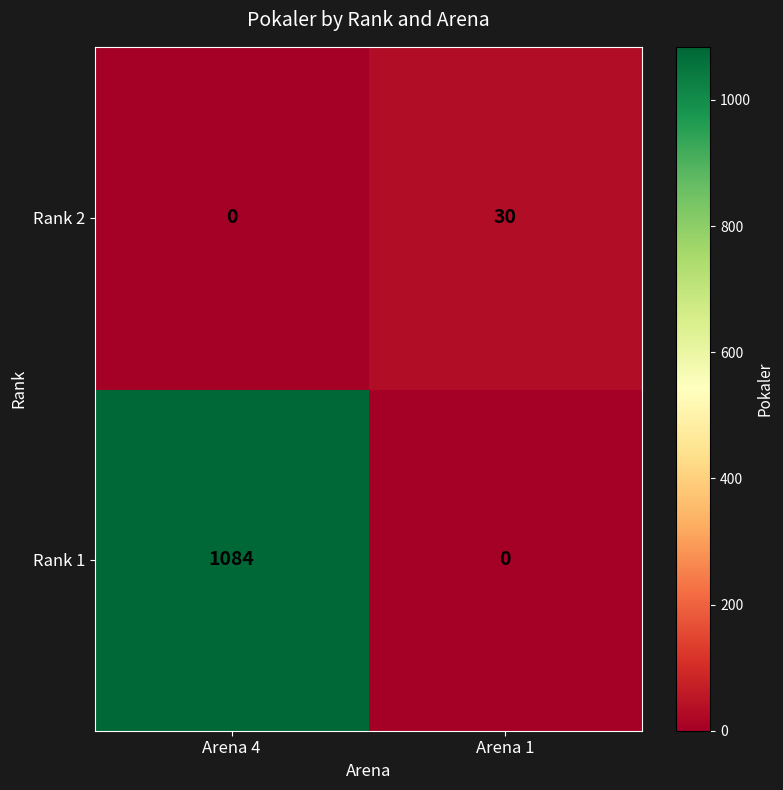

Which series has the largest range (max minus min)?

Rank 1